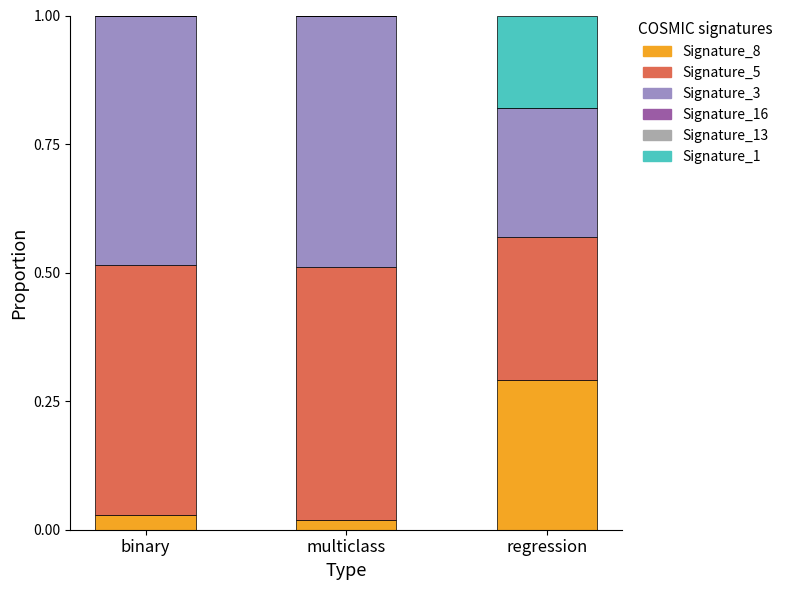

Which category has the highest value in the Signature_8 series?

regression